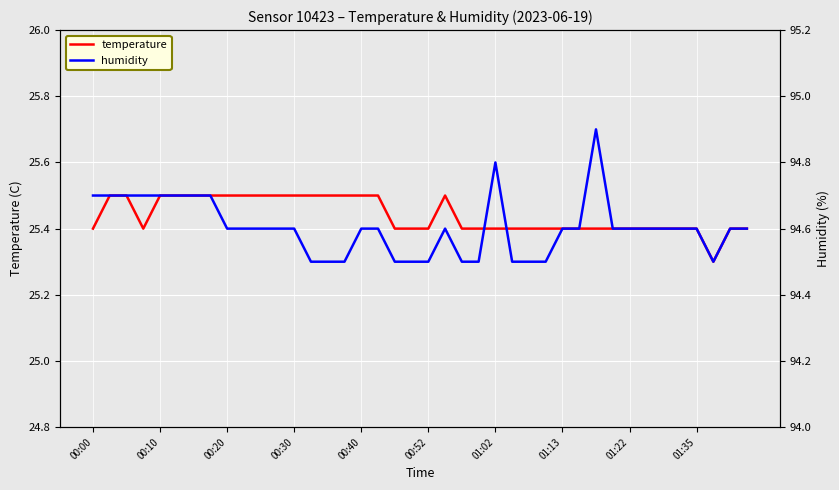

What is the highest value of the temperature series?

25.5